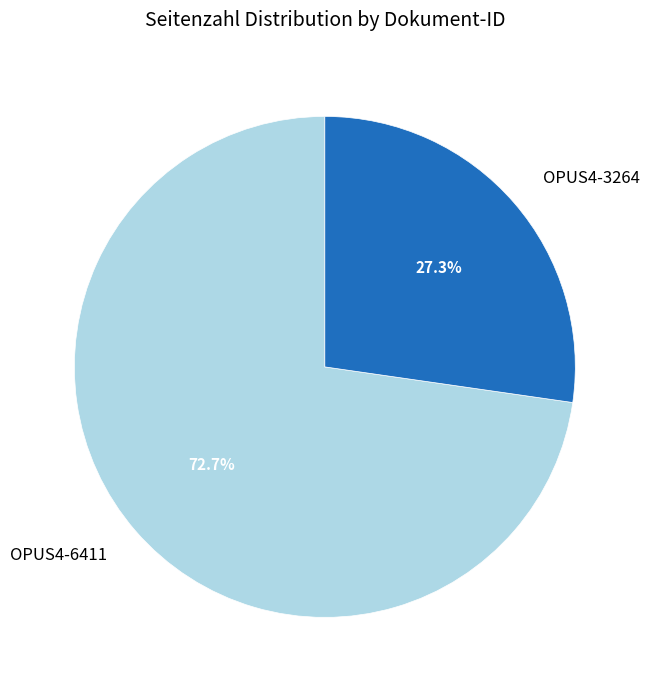

Between OPUS4-6411 and OPUS4-3264, which is larger?

OPUS4-6411